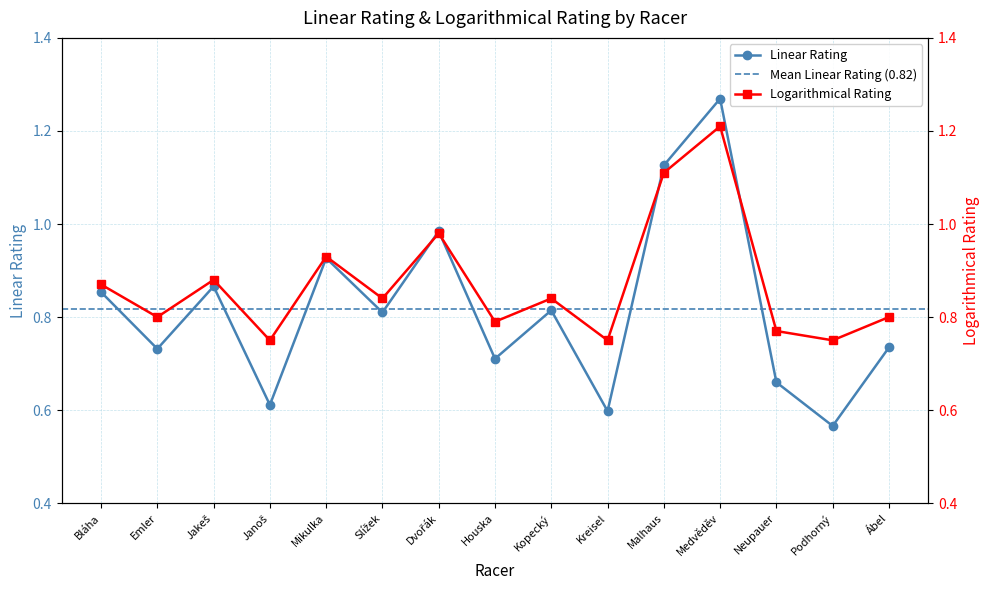

After their last crossing, which series has the higher values: Linear Rating or Logarithmical Rating?

Logarithmical Rating